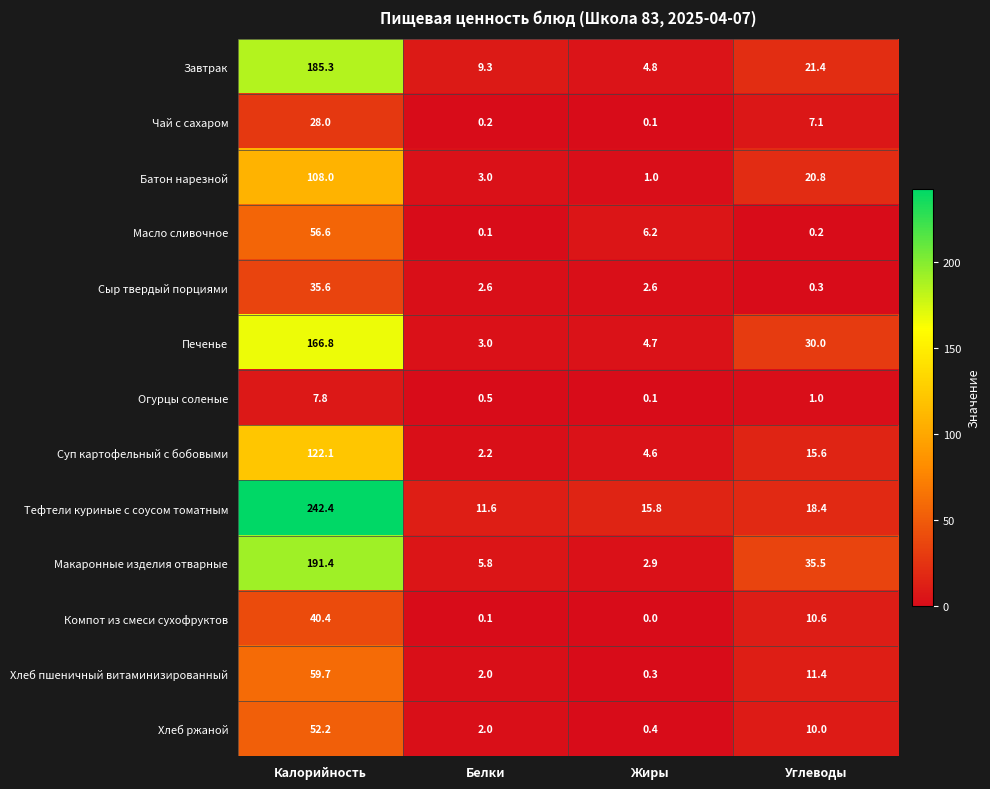

The value of Масло сливочное at Жиры is 6.2. True or false?

True